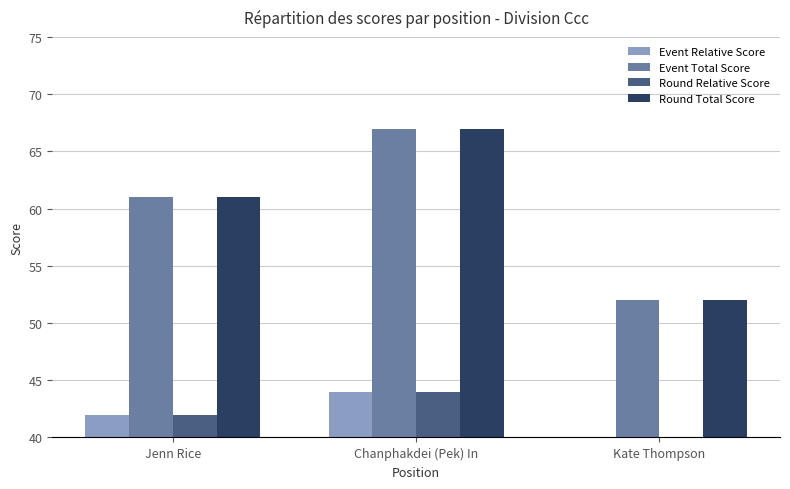

The Round Total Score series shows 61 at Jenn Rice. True or false?

True